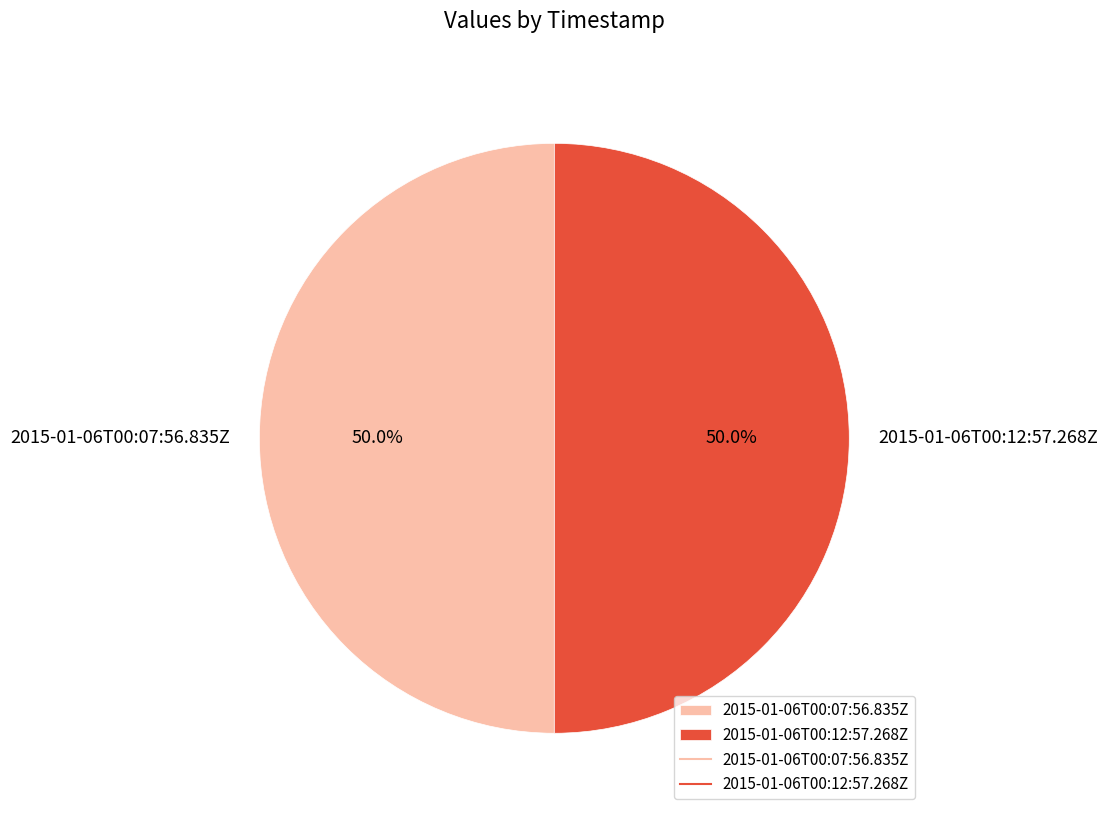

To the nearest percent, what is the combined percentage of 2015-01-06T00:12:57.268Z and 2015-01-06T00:07:56.835Z?

100%